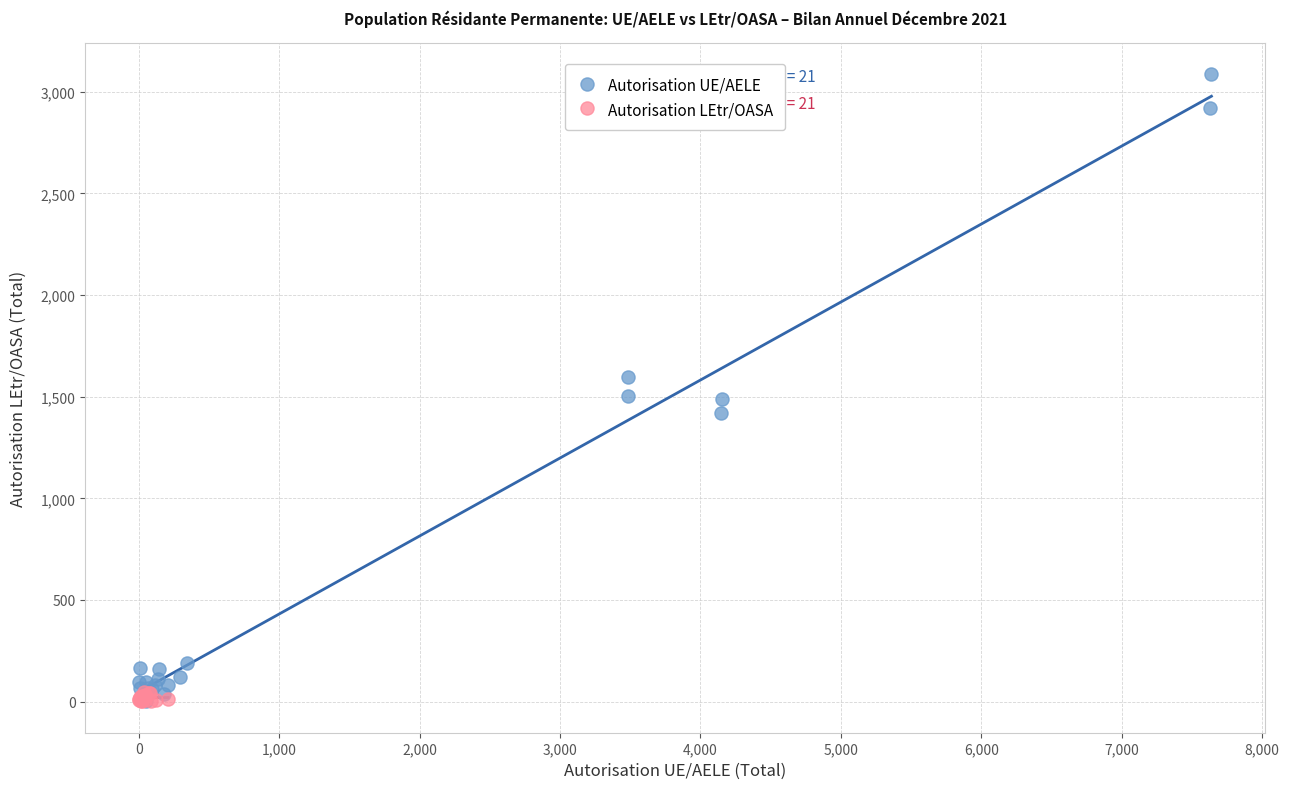

Which series has the largest Y range (max minus min)?

Autorisation UE/AELE